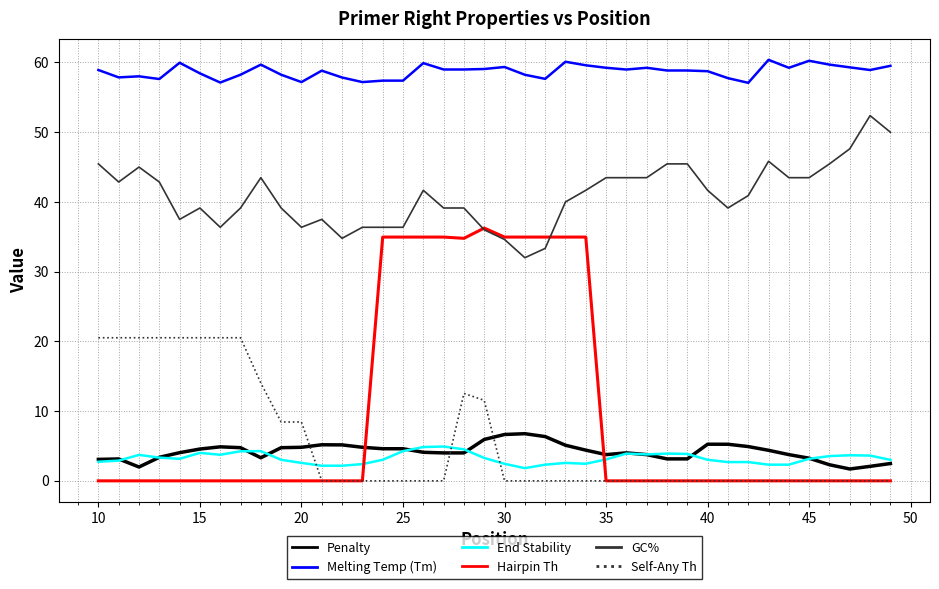

Which series has the largest total across all categories?

Melting Temp (Tm)